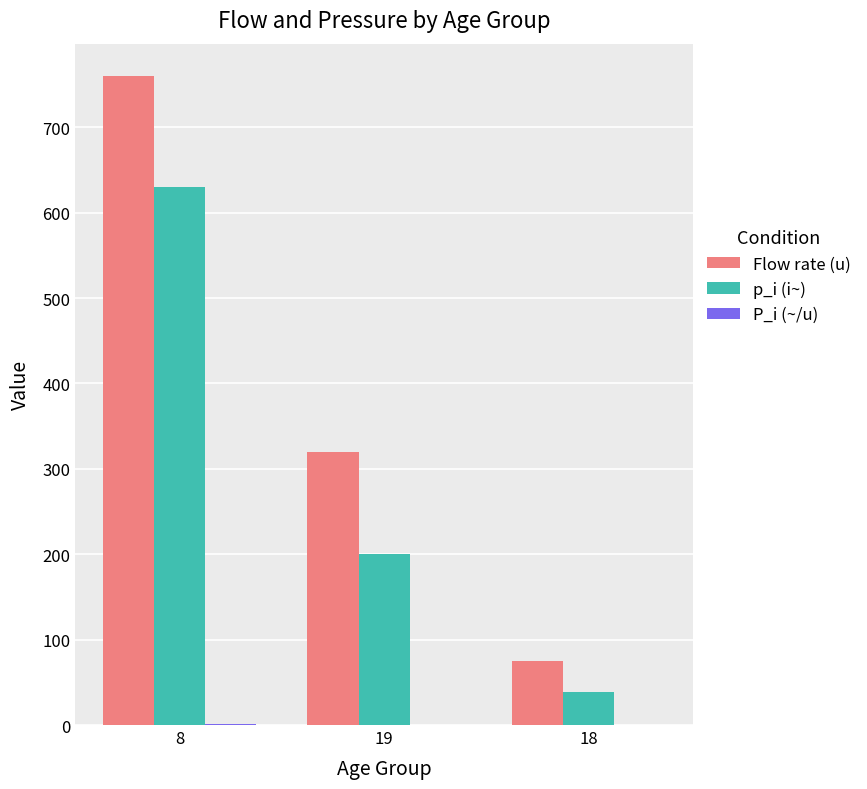

Is it true that p_i (i~) equals 200.0 at 19?

True